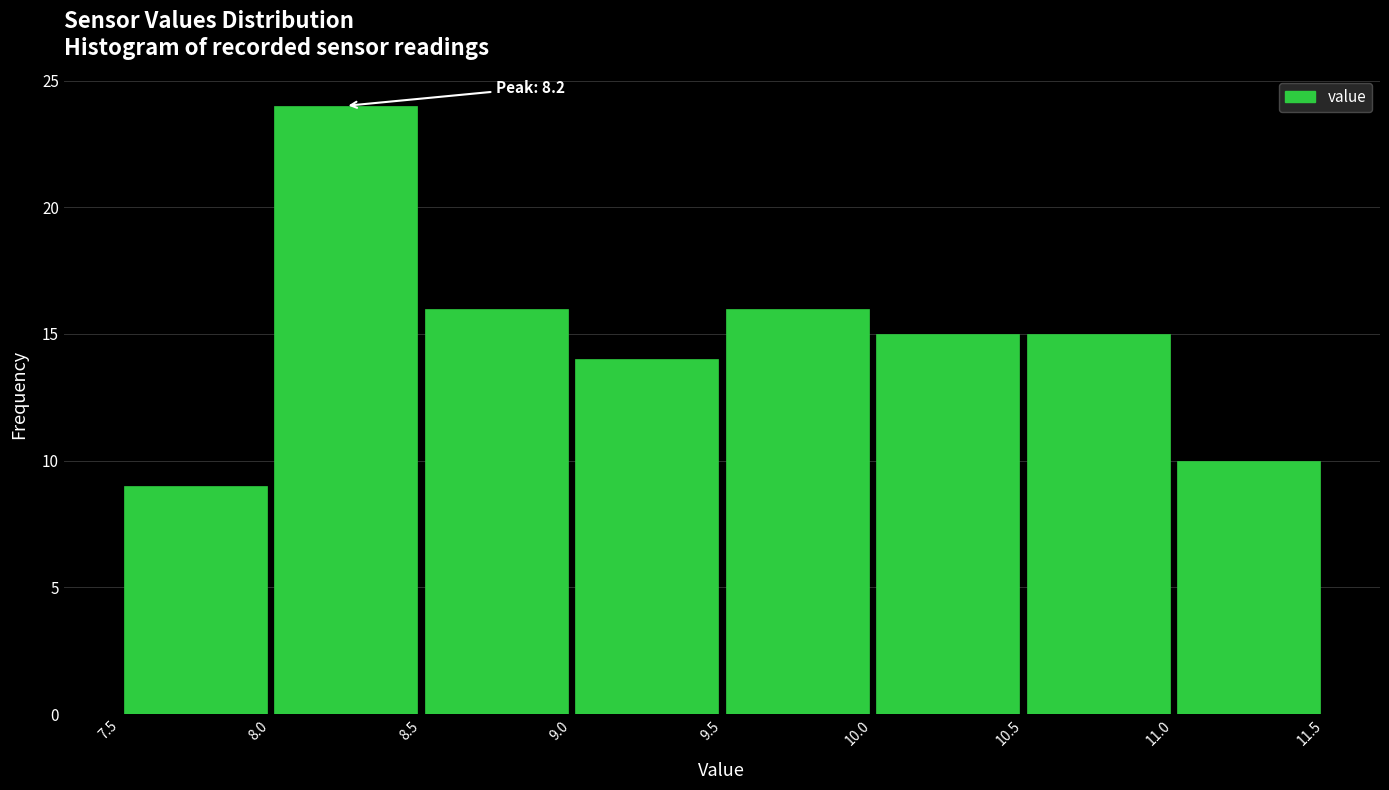

Which range on the x-axis has the tallest bar?

8.0 to 8.5